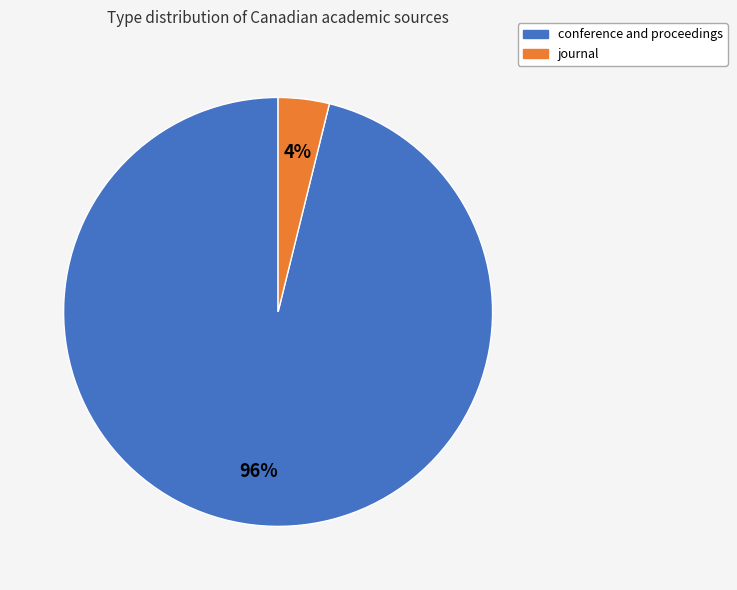

Do journal and conference and proceedings together represent more than half of the pie?

Yes